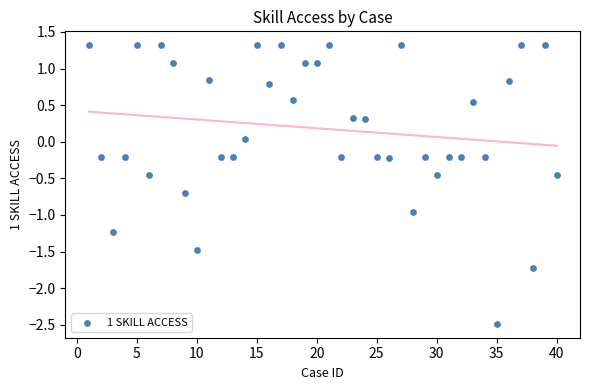

What is the range of X values (max minus min)?

39.0